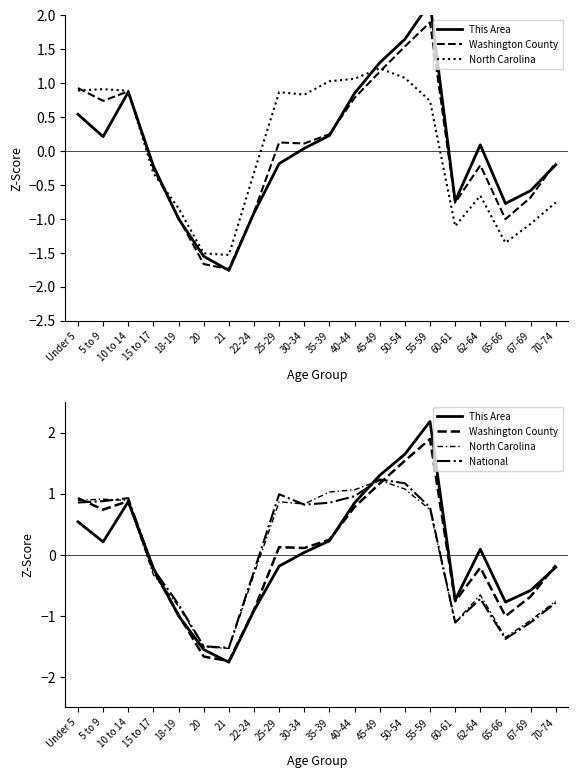

What is the smallest value displayed?

-1.8